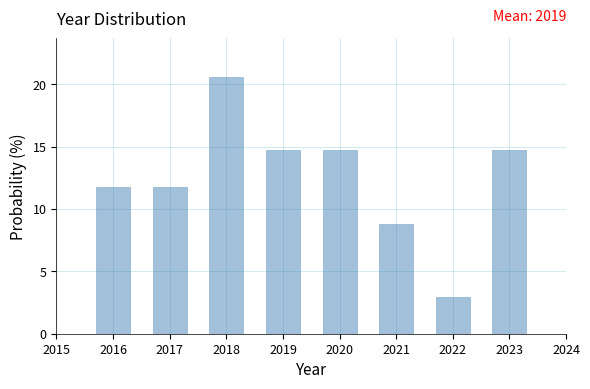

Which range on the x-axis has the tallest bar?

2017.5 to 2018.5